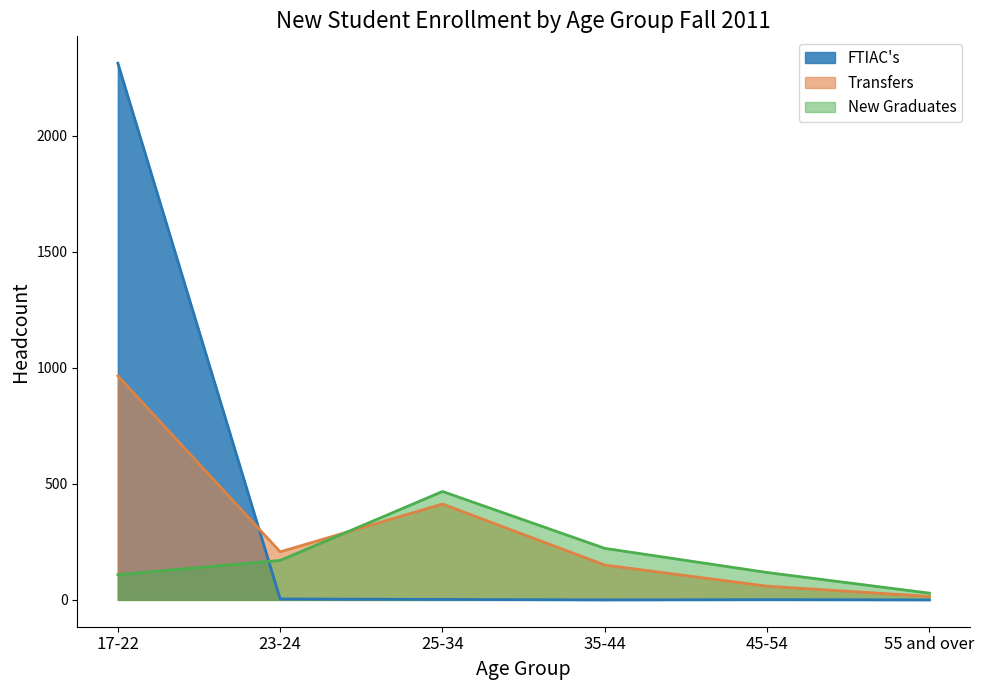

In Transfers, how many points are lower than both neighbors (excluding endpoints)?

1